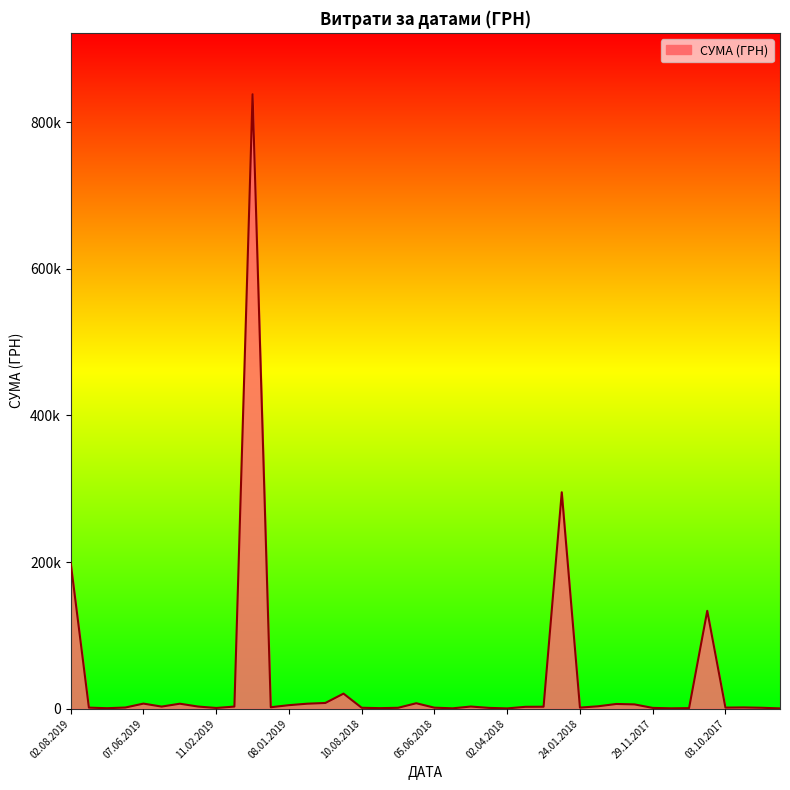

How many categories are shown in the chart?

40